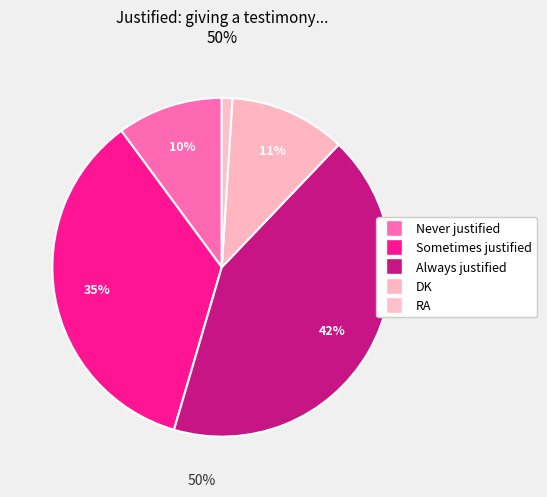

To the nearest percent, what portion does Sometimes justified represent?

35%